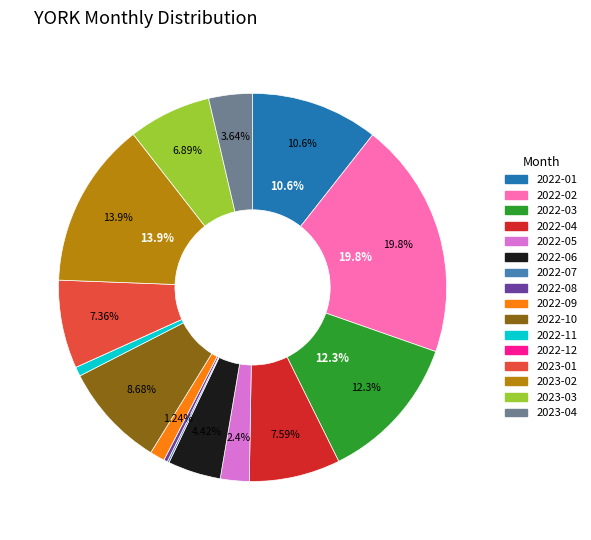

What is the total percentage of 2022-03 and 2022-06?

16.7%